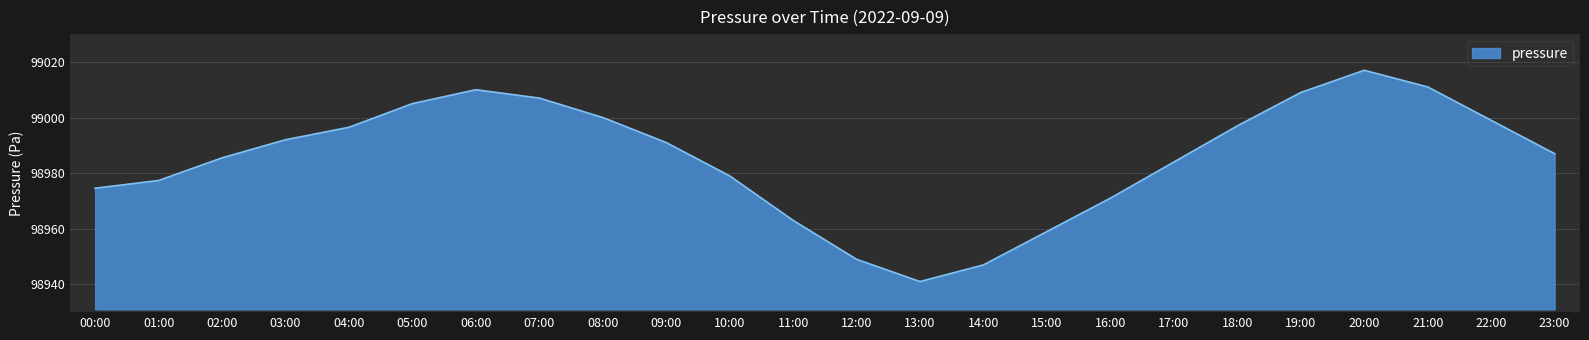

How many lines are shown in the chart?

1